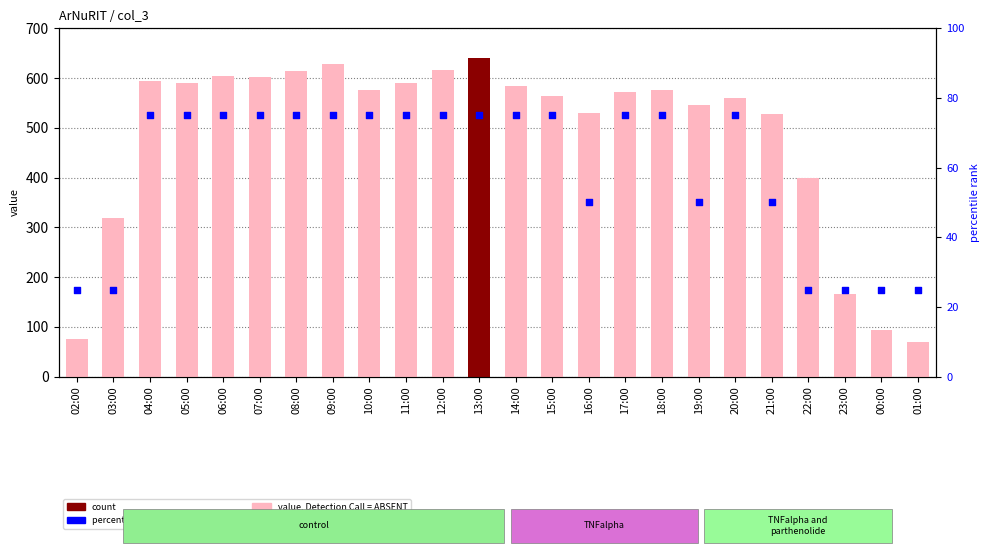

At which category is the sum across all series the highest?

13:00